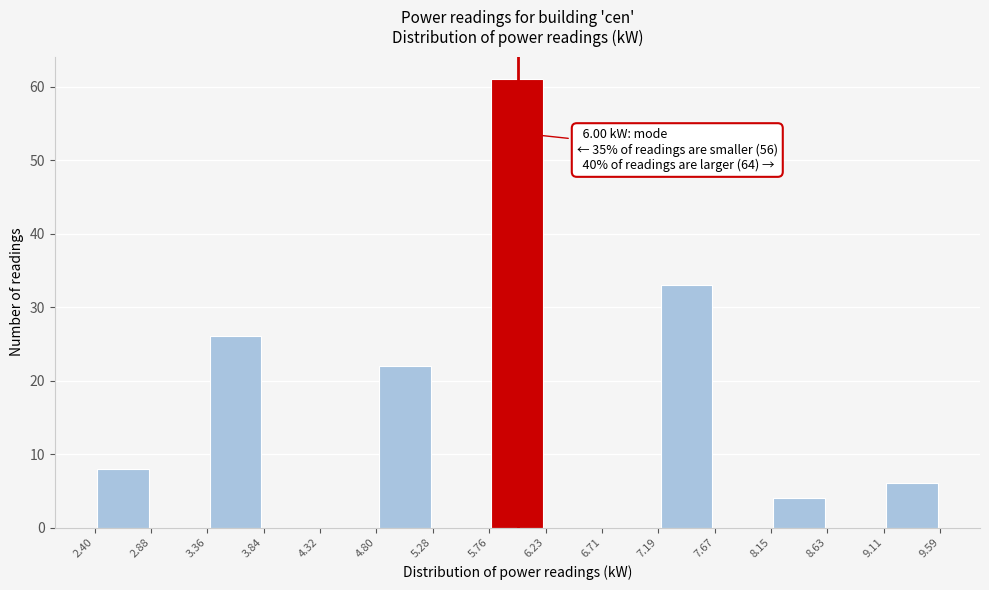

Which range on the x-axis has the tallest bar?

5.76 to 6.23